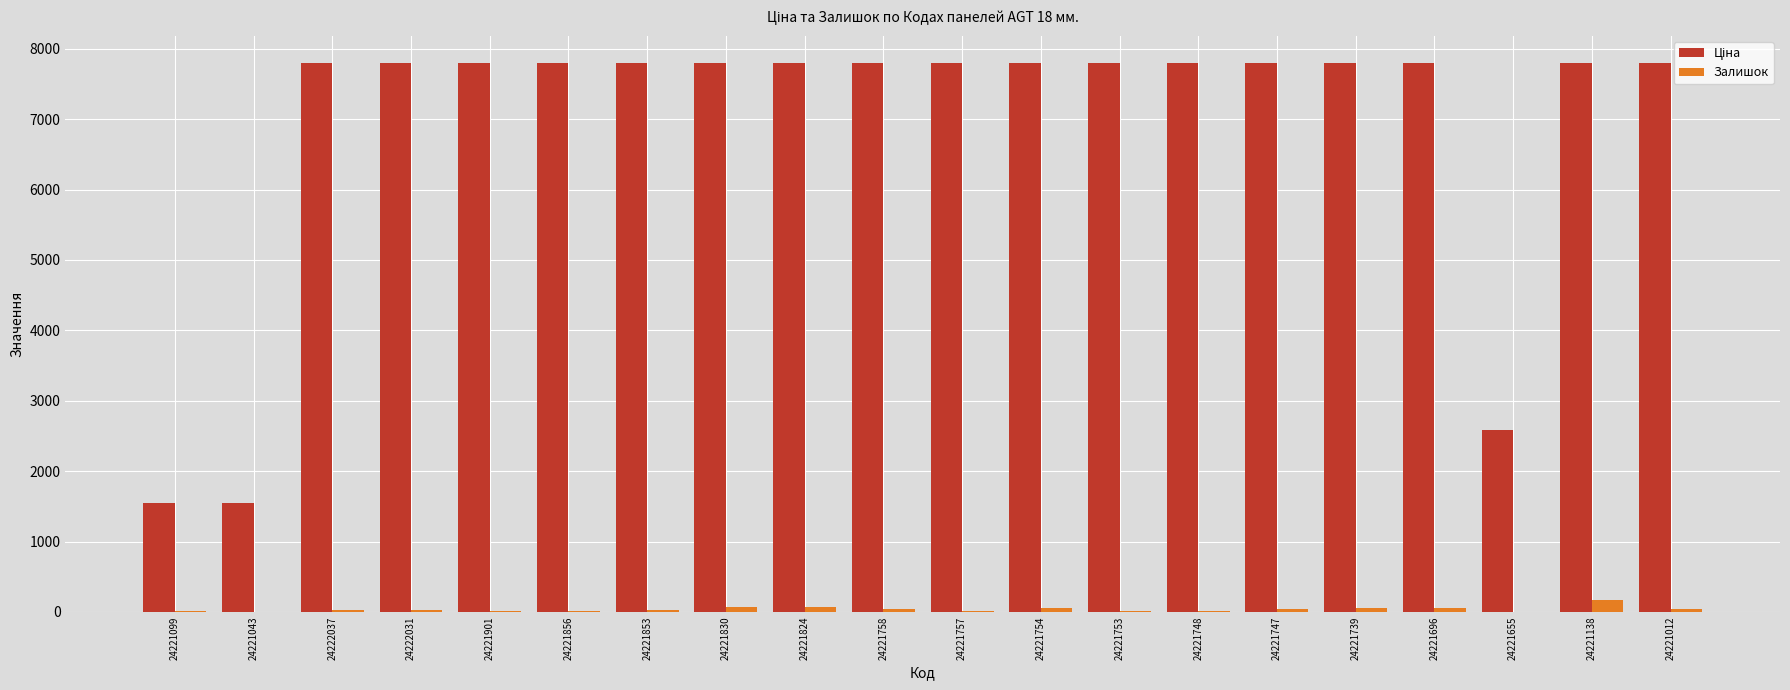

Is it true that Залишок equals 31.0 at 24222031?

True